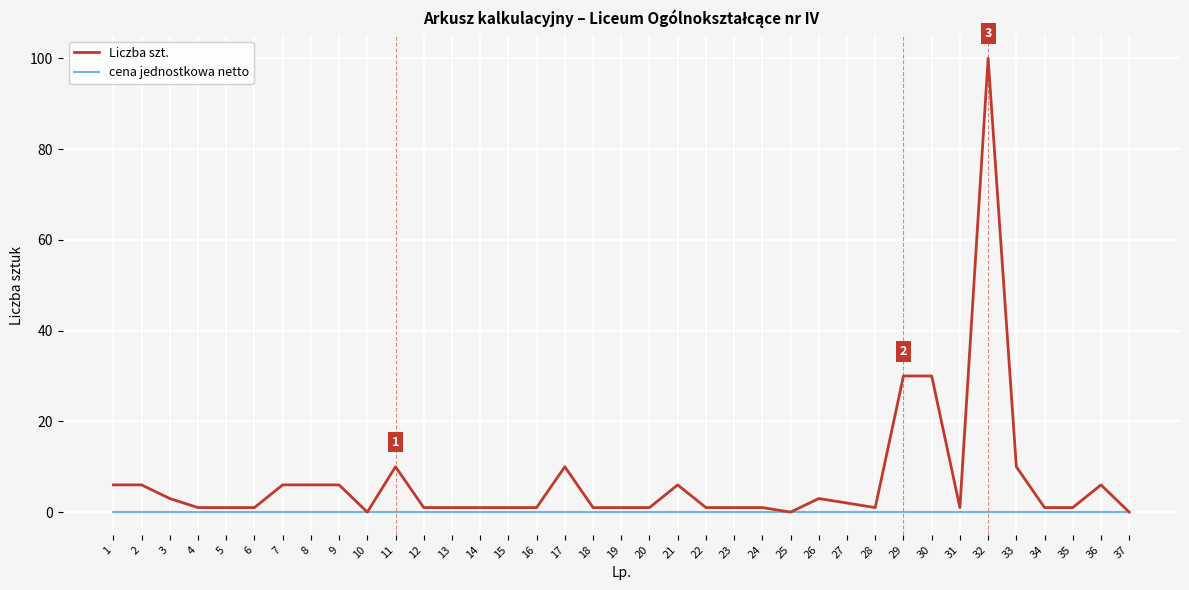

True or false: cena jednostkowa netto has a value of 0 at 15.

True